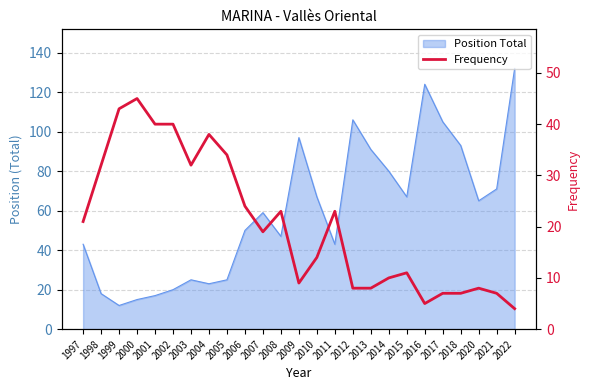

Is it true that the value at 1998 is 13?

False